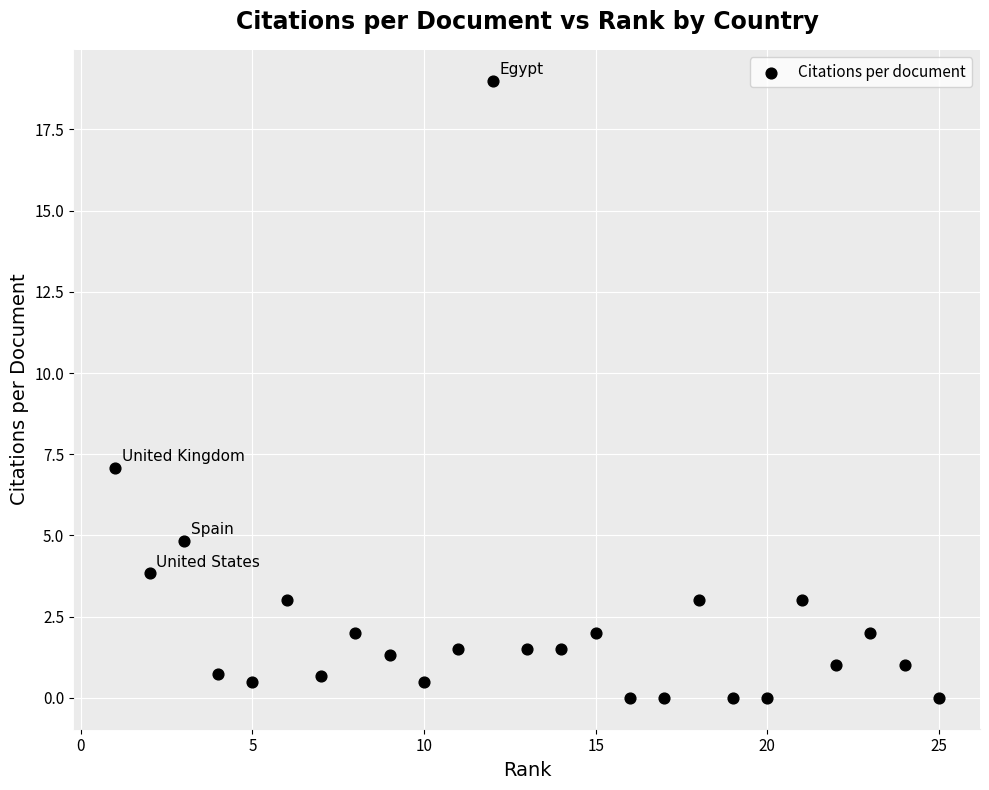

What Y value in the scatter plot is closest to 9?

7.1